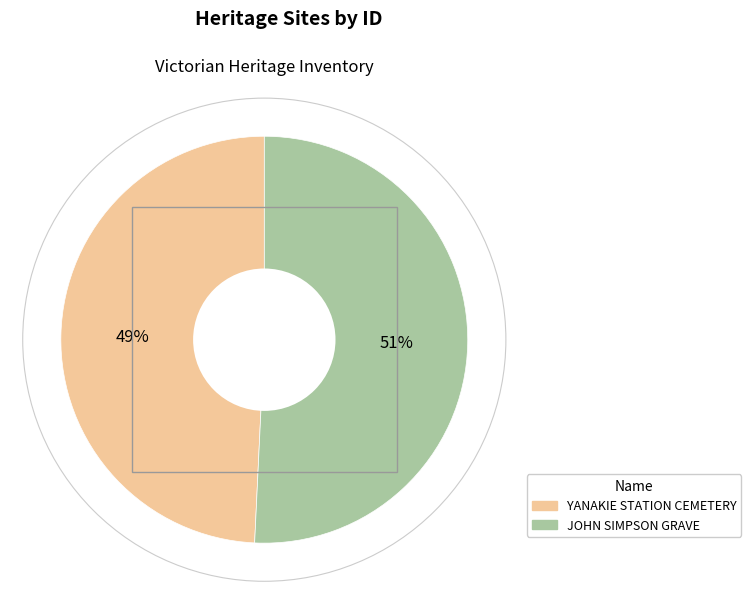

Approximately how many times larger is the value at JOHN SIMPSON GRAVE compared to YANAKIE STATION CEMETERY?

1.0